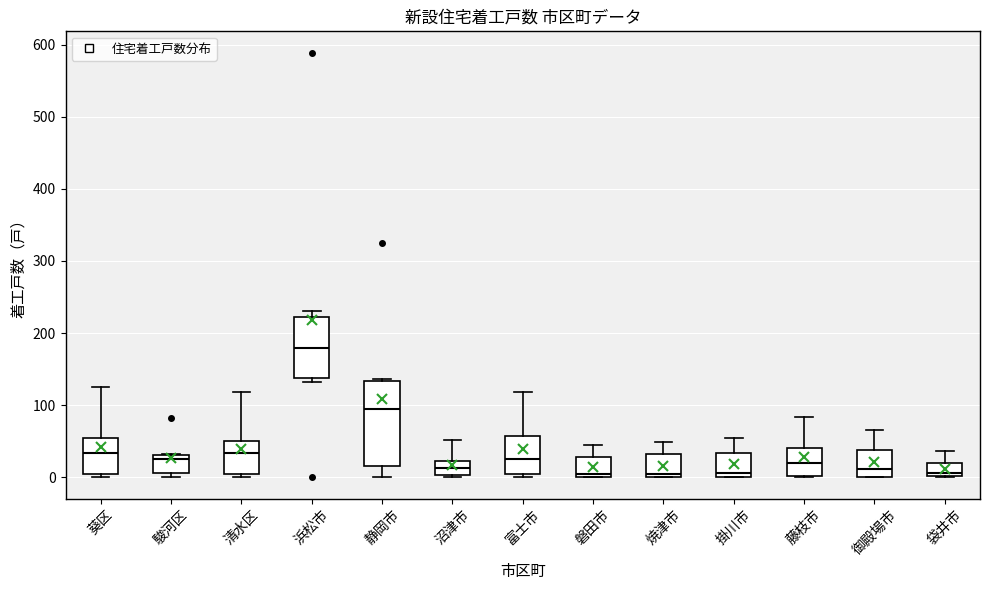

Reading left to right, transcribe this box plot: for each box, give where its median line is, the range the box spans, and where its two whiskers end, as read against the y-axis. The values are not printed on the chart, so give them approximately, as read against the axis.

葵区: median 30, box 10 to 60, whiskers 0 to 130
駿河区: median 30 (just below the box's upper edge), box 10 to 30, whiskers 0 to 30
清水区: median 30, box 0 to 50, whiskers 0 (just below the box's lower edge) to 120
浜松市: median 180, box 140 to 220, whiskers 130 to 230
静岡市: median 90, box 20 to 130, whiskers 0 to 140
沼津市: median 10, box 0 to 20, whiskers 0 to 50
富士市: median 30, box 10 to 60, whiskers 0 to 120
磐田市: median 10, box 0 to 30, whiskers 0 to 50
焼津市: median 10, box 0 to 30, whiskers 0 to 50
掛川市: median 10, box 0 to 30, whiskers 0 to 60
藤枝市: median 20, box 0 to 40, whiskers 0 to 80
御殿場市: median 10, box 0 to 40, whiskers 0 to 70
袋井市: median 10, box 0 to 20, whiskers 0 to 40